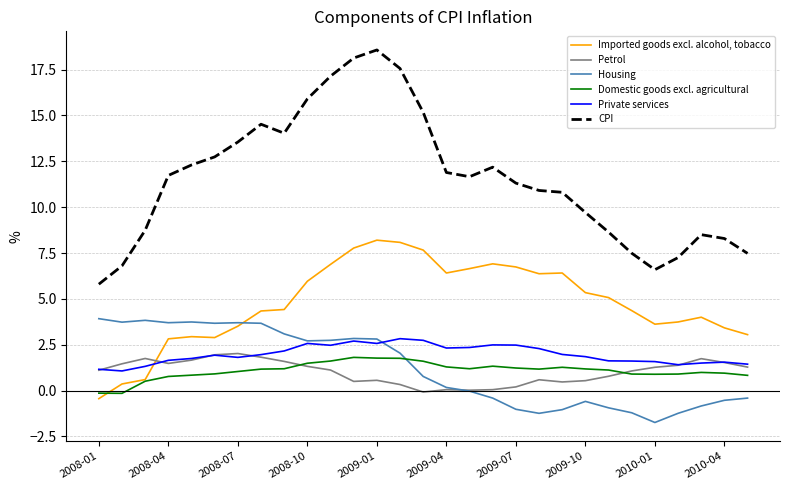

List the series in order of their peak value, highest first.

CPI, Imported goods excl. alcohol, tobacco, Housing, Private services, Petrol, Domestic goods excl. agricultural